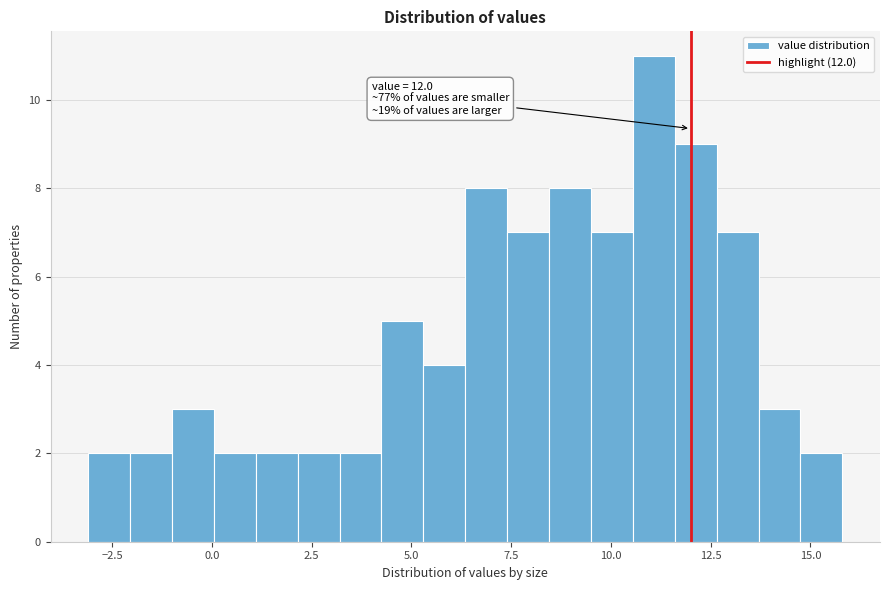

Read against the x-axis, roughly where is the centre of the tallest bar?

11.0